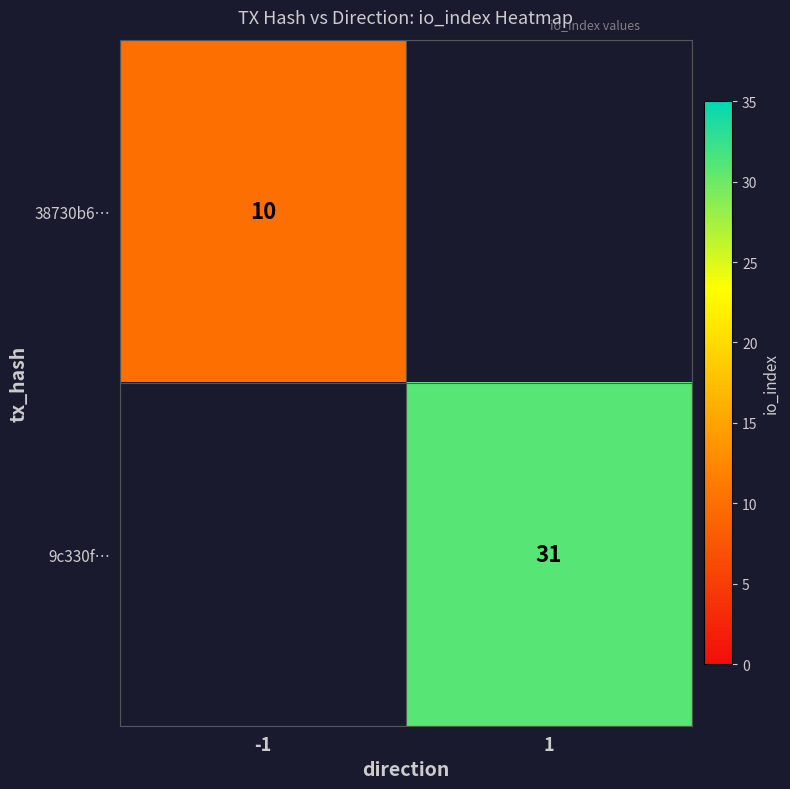

Is the value of 9c330f… at 1 greater than the value of 38730b6… at -1?

Yes